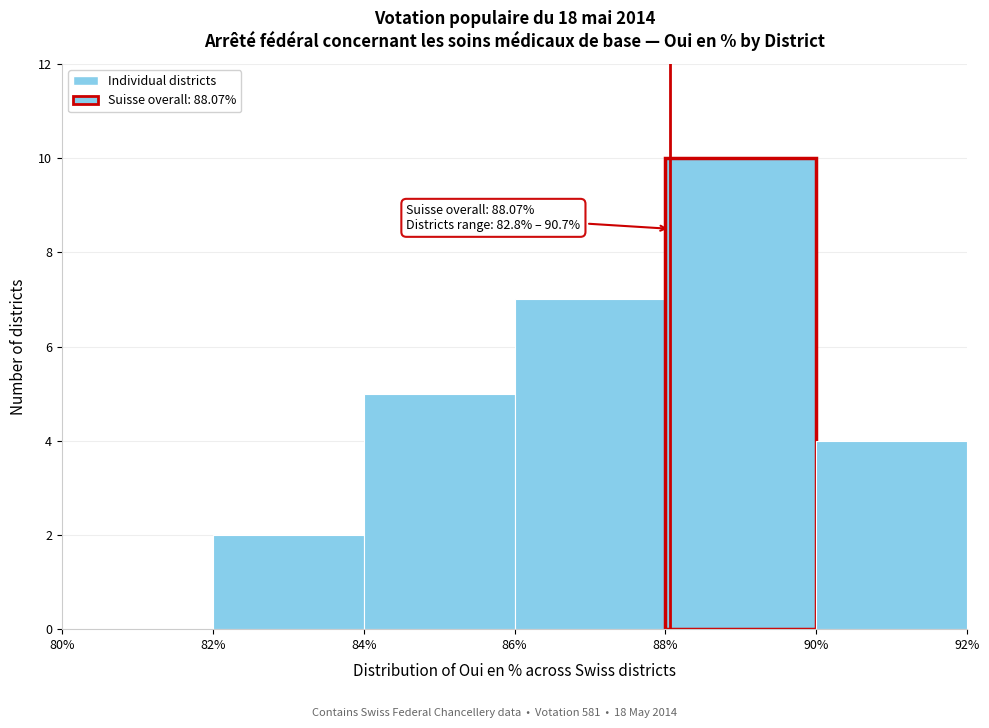

Which range on the x-axis has the tallest bar?

88% to 90%